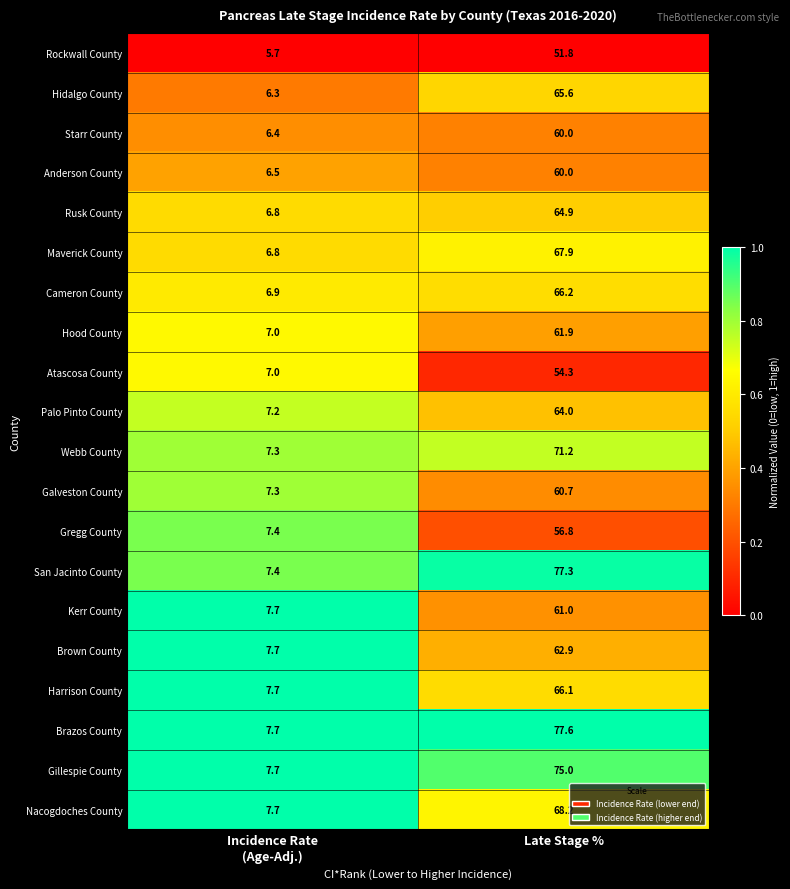

Where does the Harrison County series first go above 66?

Late Stage %